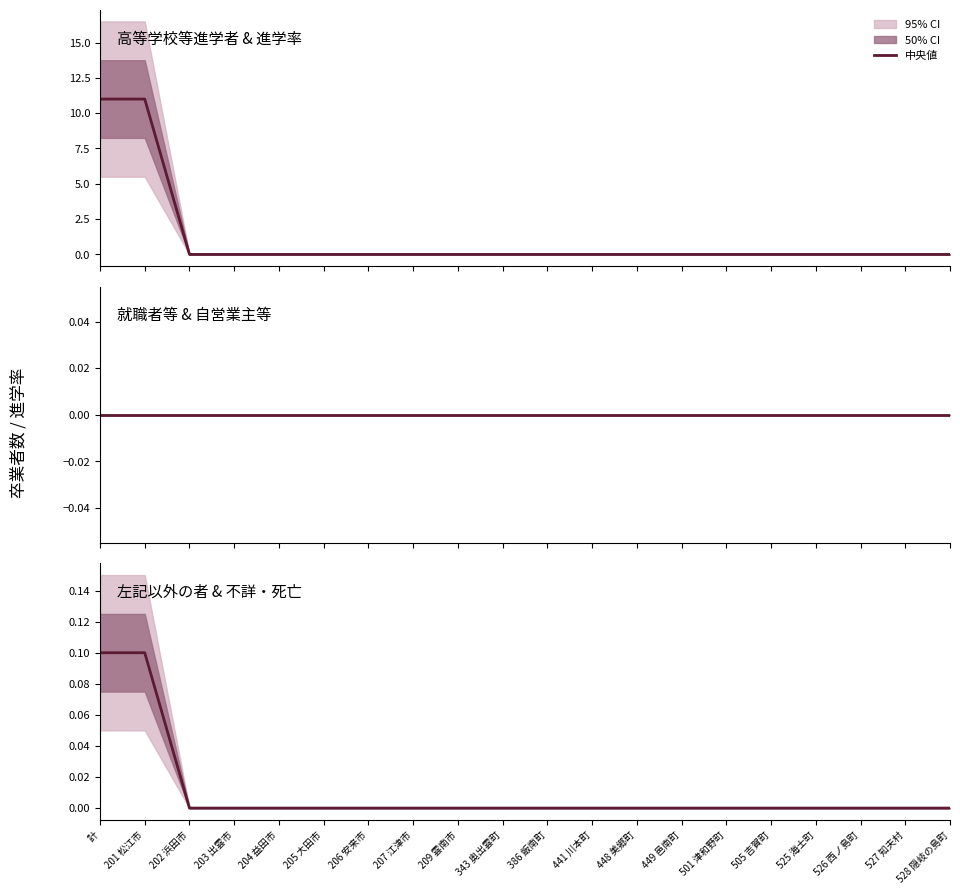

Reading left to right, extract all data points from this chart.

高等学校等進学者 & 進学率: 11.0	11.0	0.0	0.0	0.0	0.0	0.0	0.0	0.0	0.0	0.0	0.0	0.0	0.0	0.0	0.0	0.0	0.0	0.0	0.0
就職者等 & 自営業主等: 0.0	0.0	0.0	0.0	0.0	0.0	0.0	0.0	0.0	0.0	0.0	0.0	0.0	0.0	0.0	0.0	0.0	0.0	0.0	0.0
左記以外の者 & 不詳・死亡: 0.1	0.1	0.0	0.0	0.0	0.0	0.0	0.0	0.0	0.0	0.0	0.0	0.0	0.0	0.0	0.0	0.0	0.0	0.0	0.0